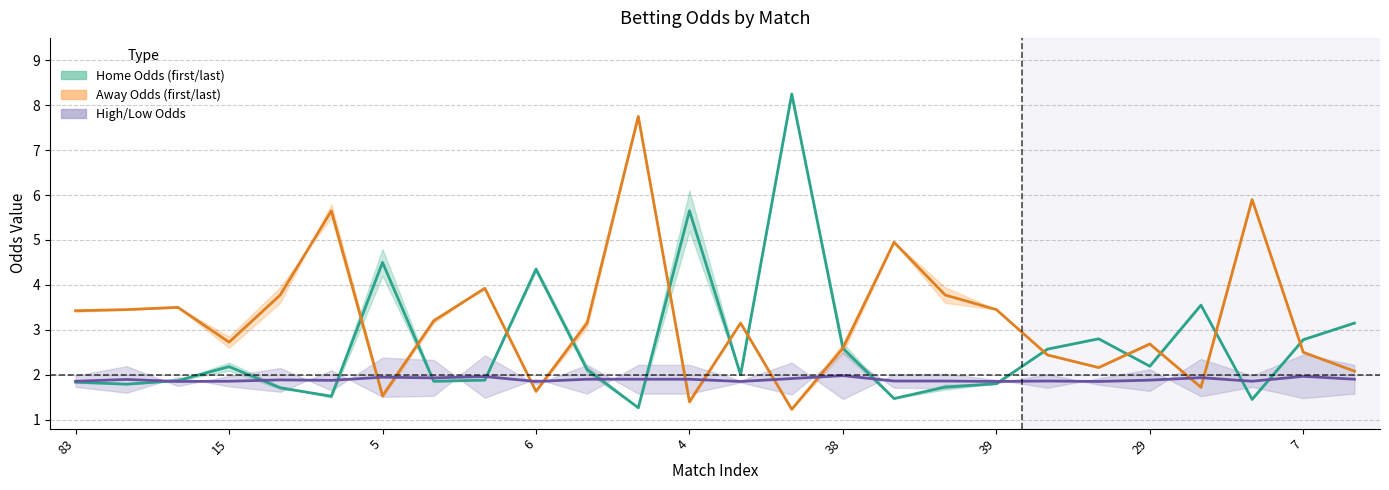

What is the difference between the highest and lowest values at 13?

1.3